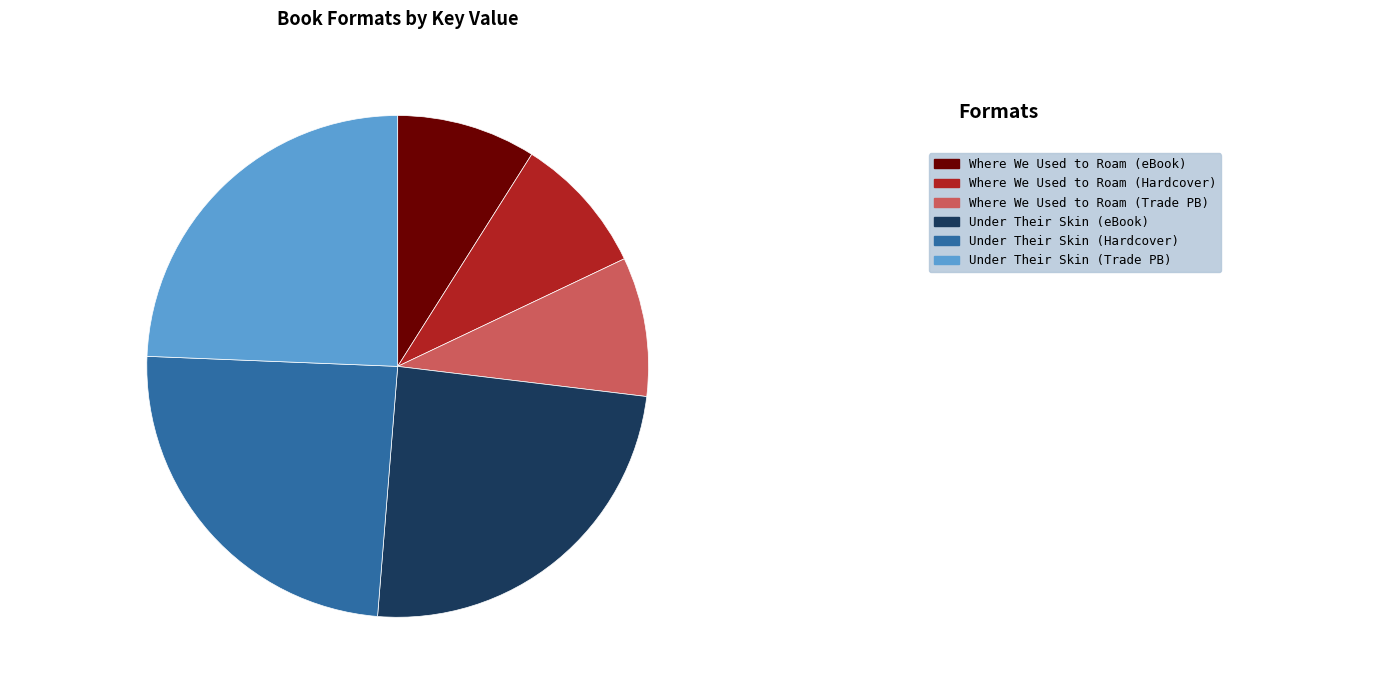

Combined, do Where We Used to Roam (eBook) 8.97% and Where We Used to Roam (Hardcover) 8.97% account for over 50%?

No